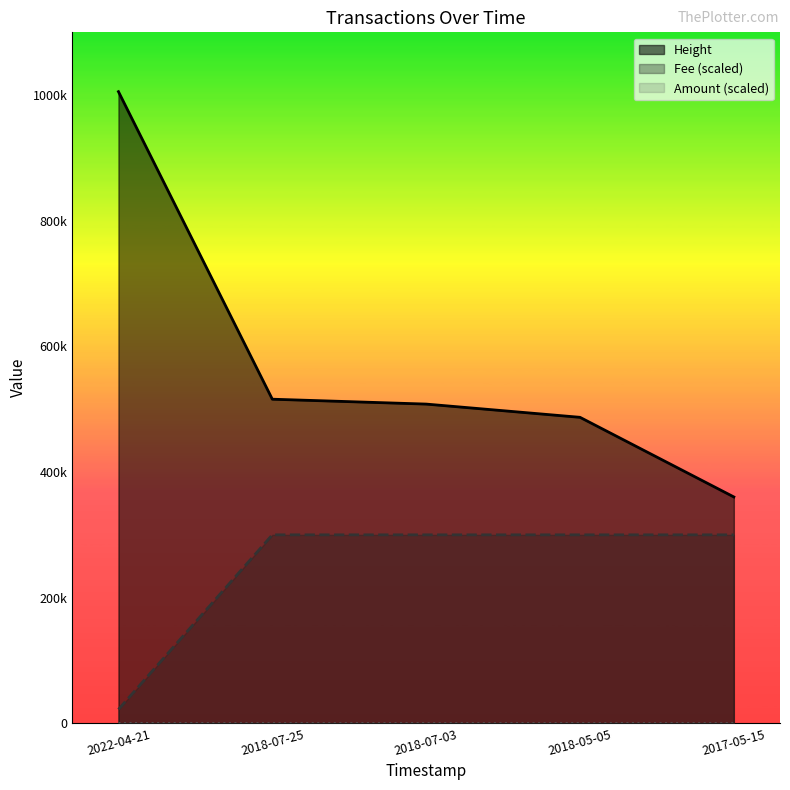

What is the difference between the Amount (scaled) values at 2022-04-21 and 2017-05-15?

219.0